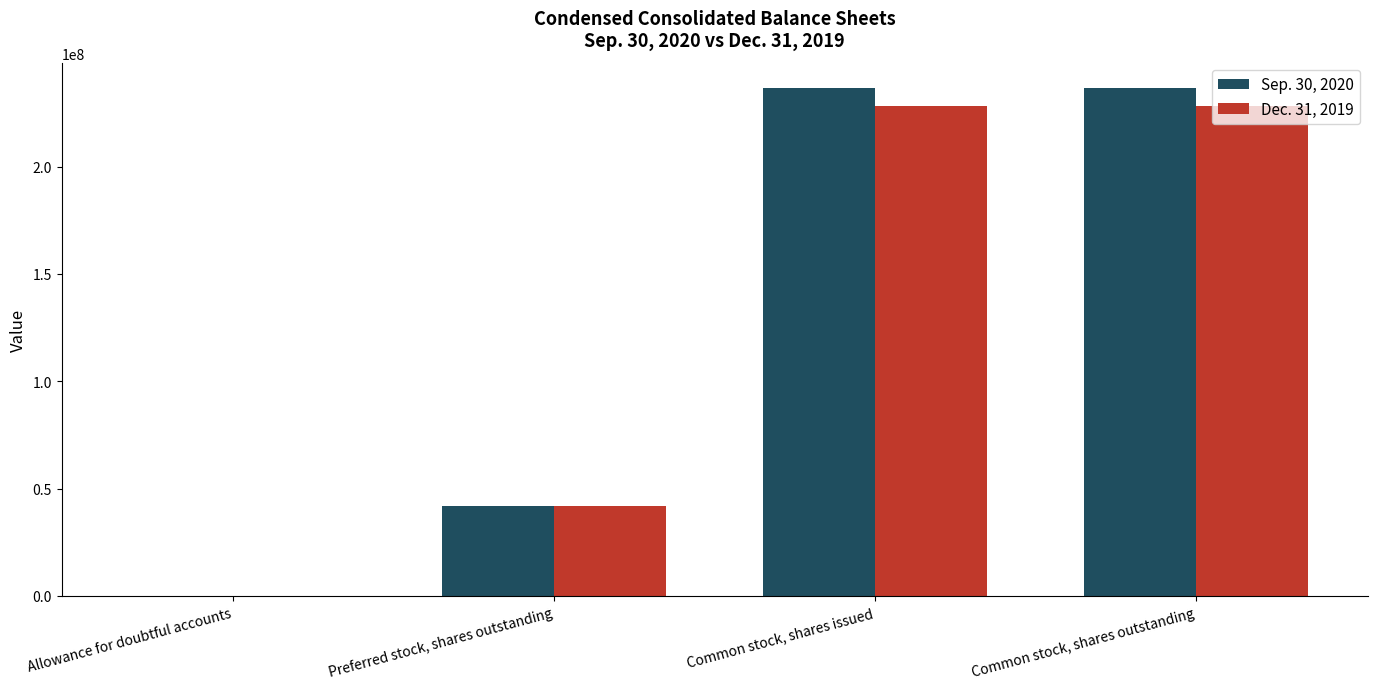

What is the maximum value shown in the chart?

236526638